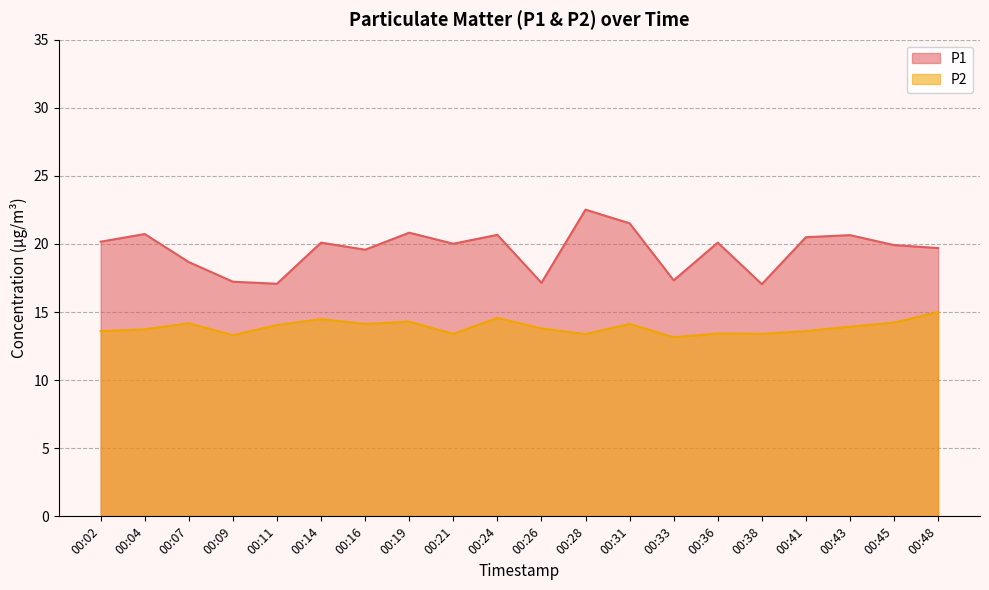

What is the greatest value displayed?

22.5